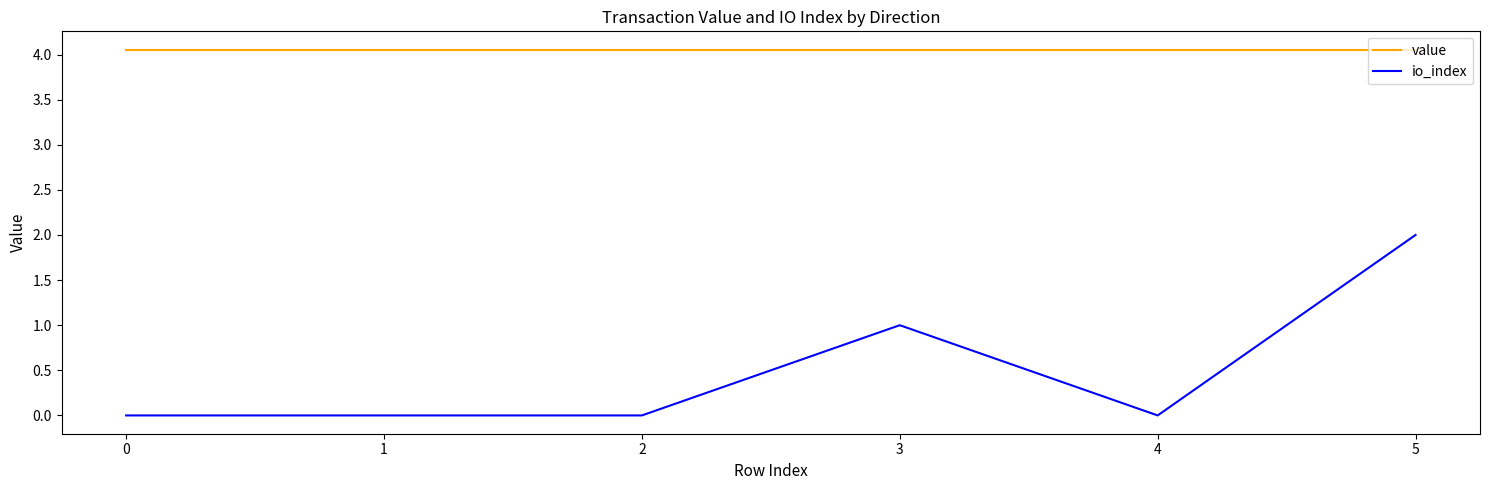

Is it true that io_index equals 0.0 at 1?

True